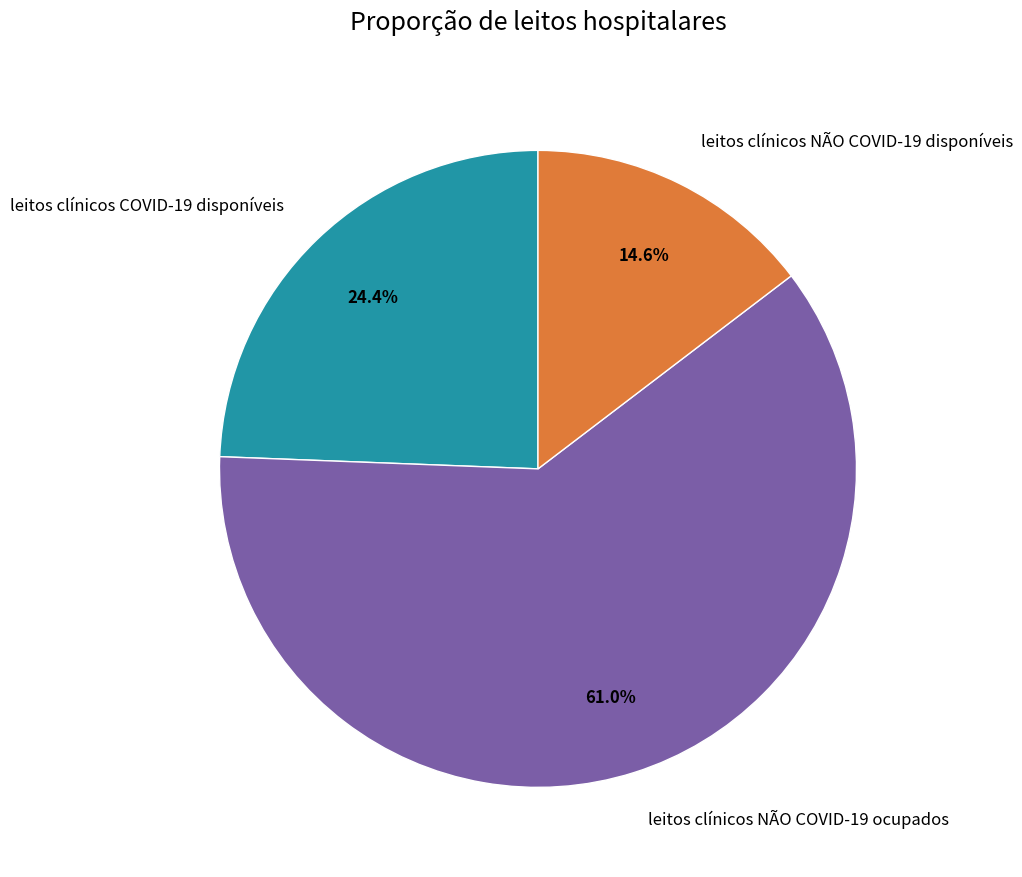

Do leitos clínicos NÃO COVID-19 disponíveis and leitos clínicos COVID-19 disponíveis together represent more than half of the pie?

No